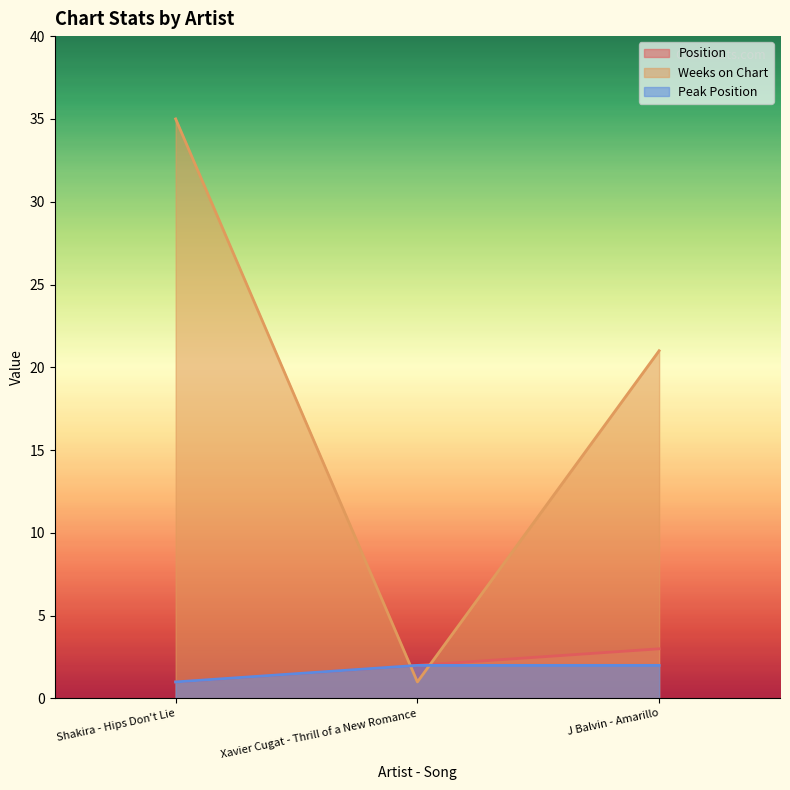

Does the chart have visible grid lines?

No